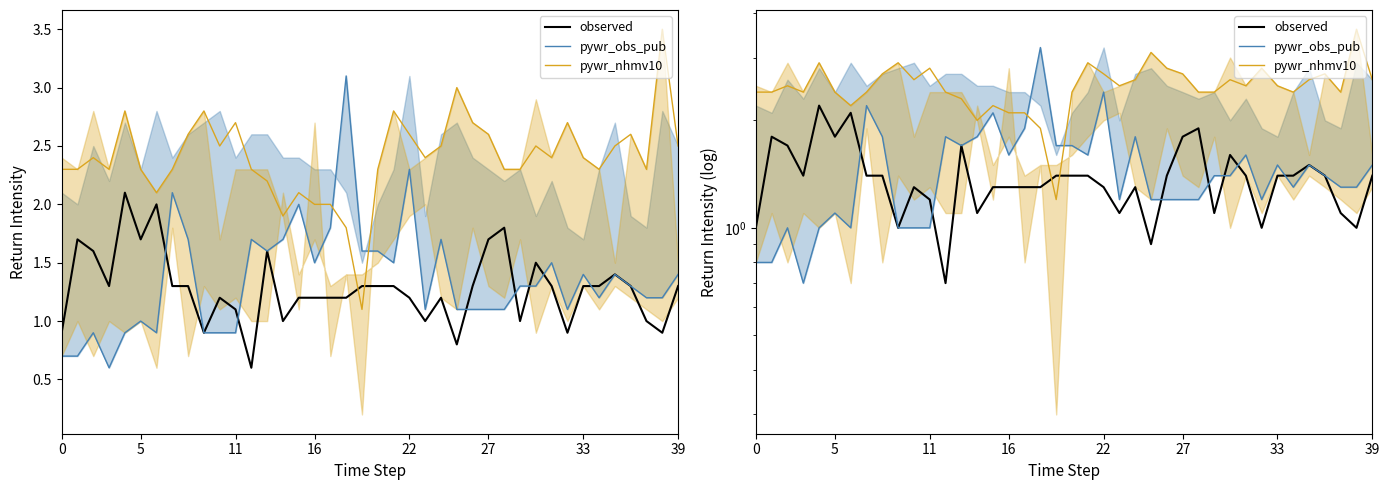

What is the label of the 10th point from the right?

30